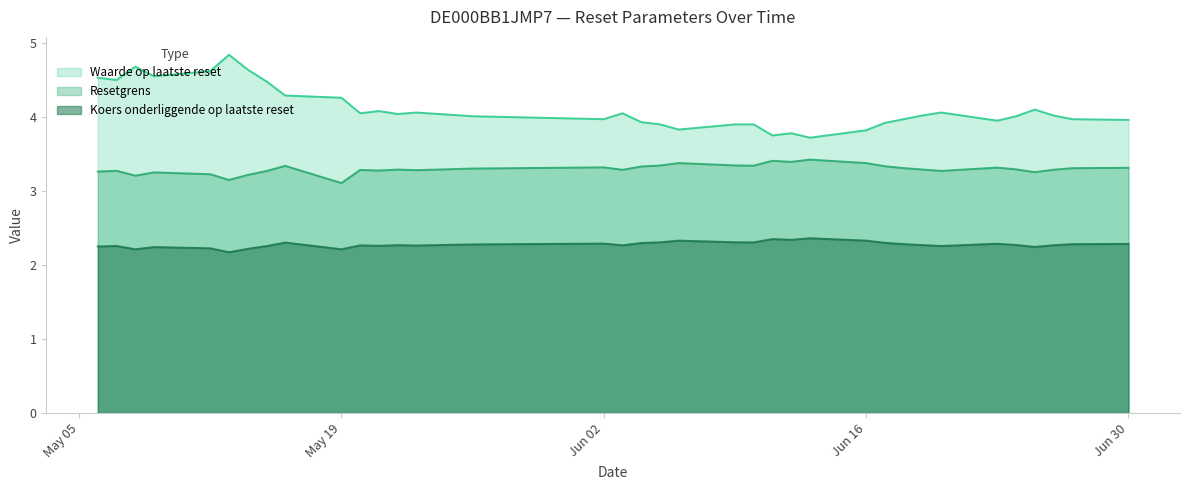

What value does the Resetgrens series have at 2025-05-06?

3.3